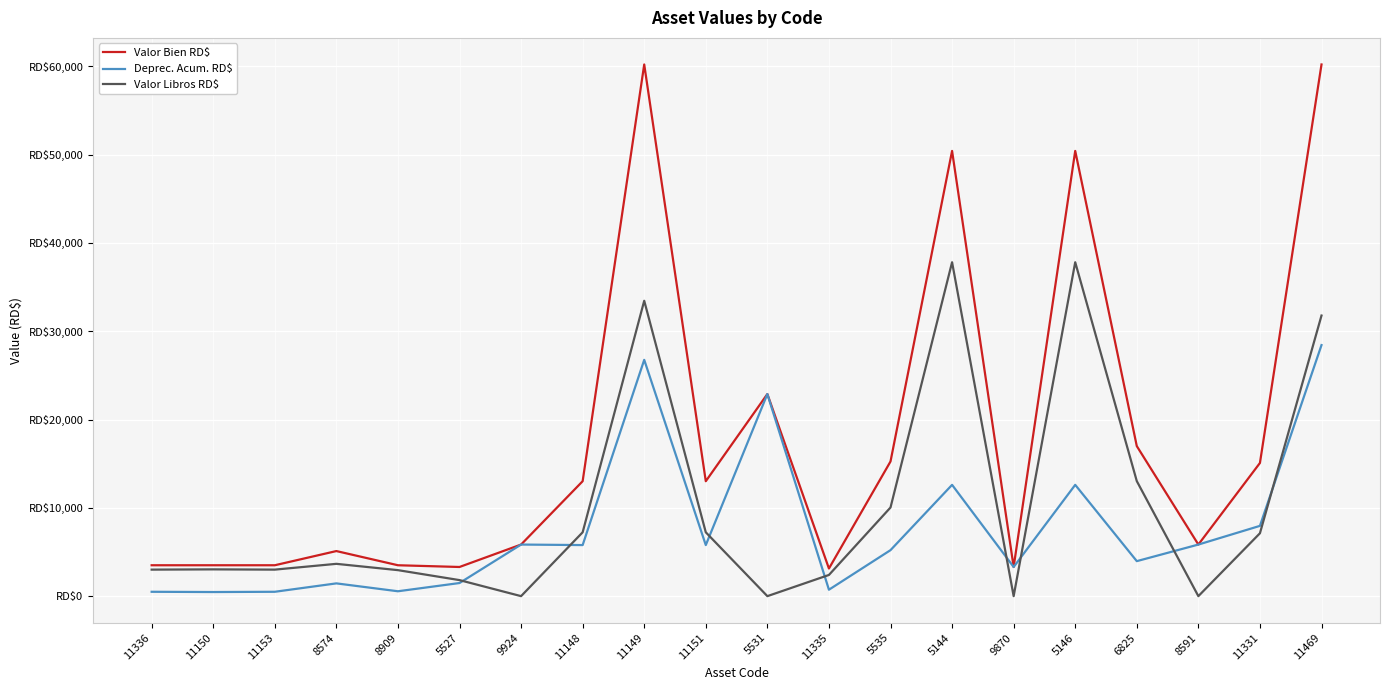

What is the difference between the highest and lowest values at 8574?

3660.3